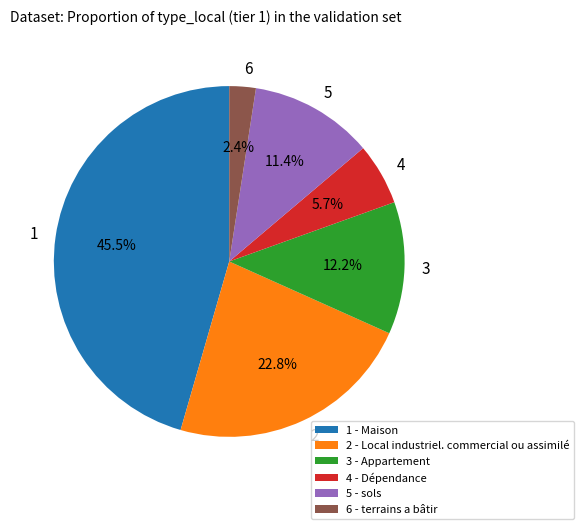

What portion of the pie excludes 2?

77.2%